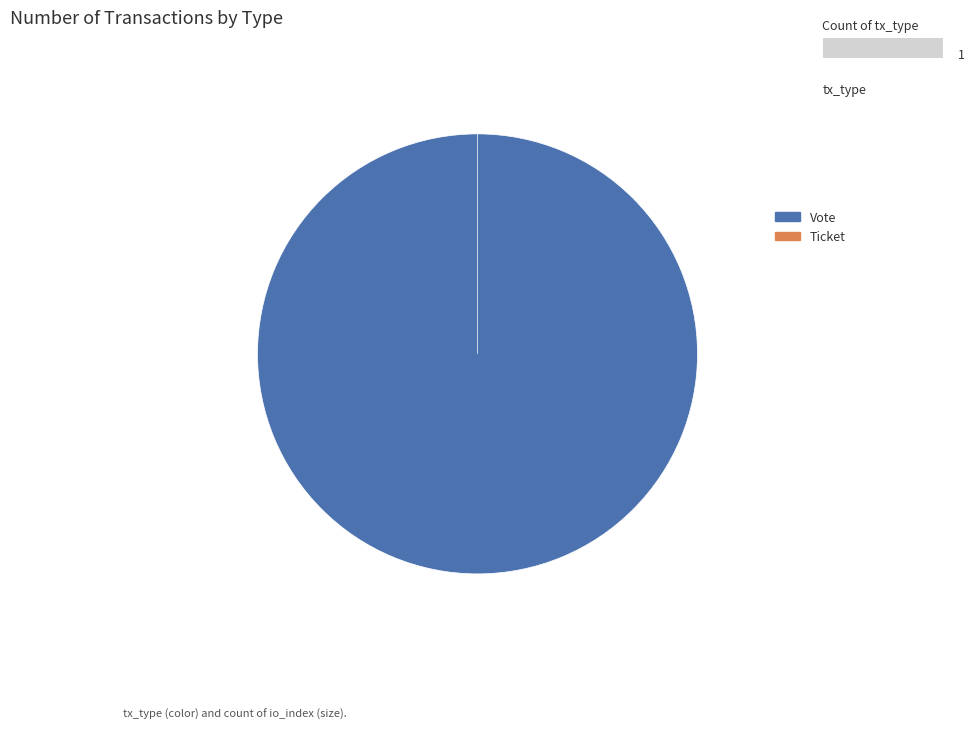

How many slices are in this pie chart?

2